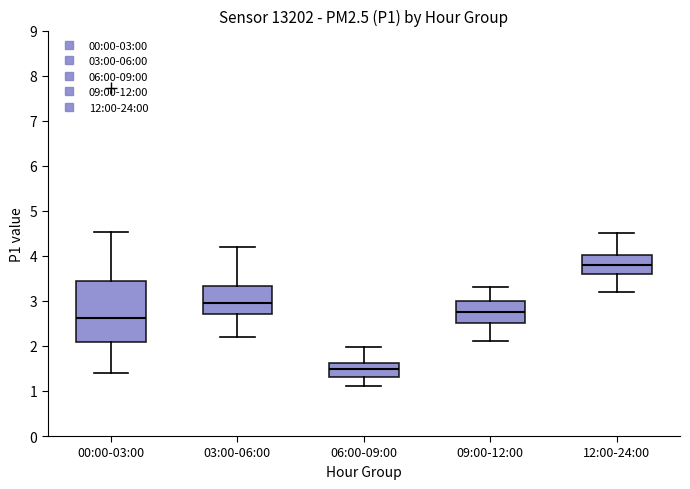

Reading left to right, read every box against the y-axis: the position of its median line, the range the box covers, and the ends of its whiskers. The values are not printed on the chart, so give them approximately, as read against the axis.

00:00-03:00: median 2.6, box 2.1 to 3.4, whiskers 1.4 to 4.5
03:00-06:00: median 3.0, box 2.7 to 3.3, whiskers 2.2 to 4.2
06:00-09:00: median 1.5, box 1.3 to 1.6, whiskers 1.1 to 2.0
09:00-12:00: median 2.8, box 2.5 to 3.0, whiskers 2.1 to 3.3
12:00-24:00: median 3.8, box 3.6 to 4.0, whiskers 3.2 to 4.5